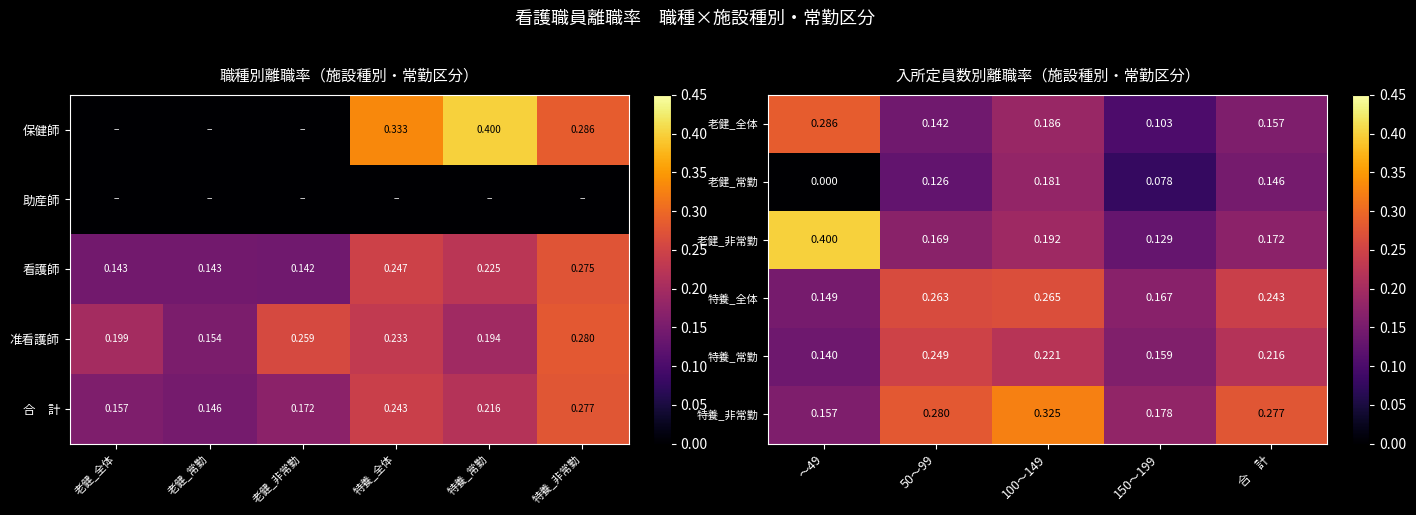

Which category has the lowest value in the 准看護師 series?

老健_常勤